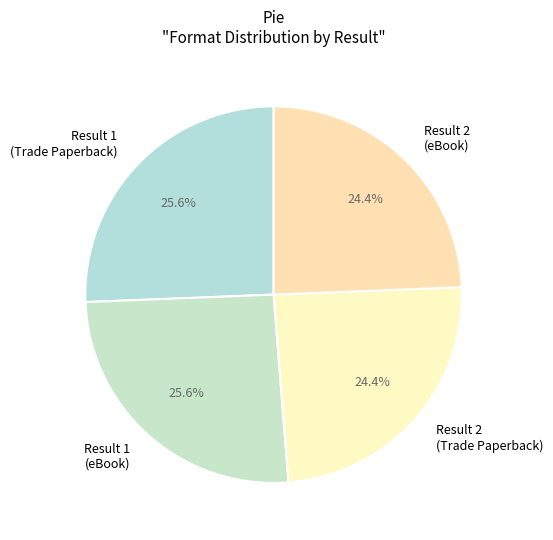

How many segments does this pie chart have?

4